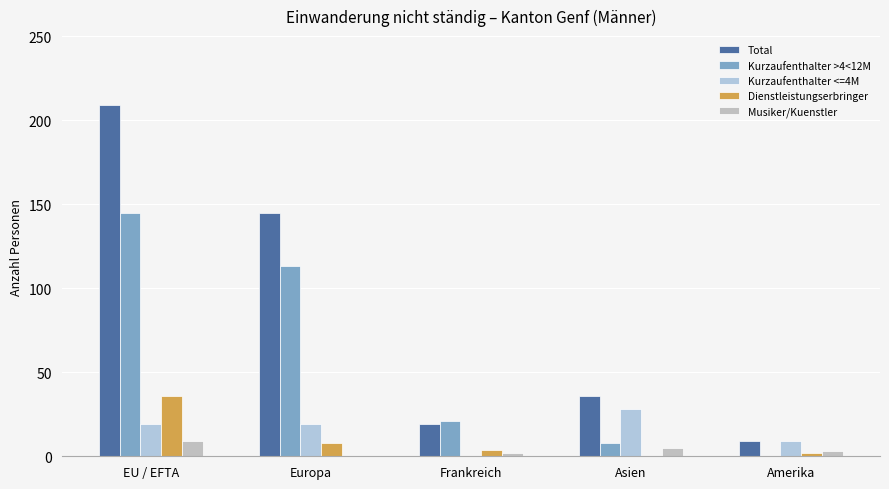

Which label corresponds to the largest value in the chart?

EU / EFTA